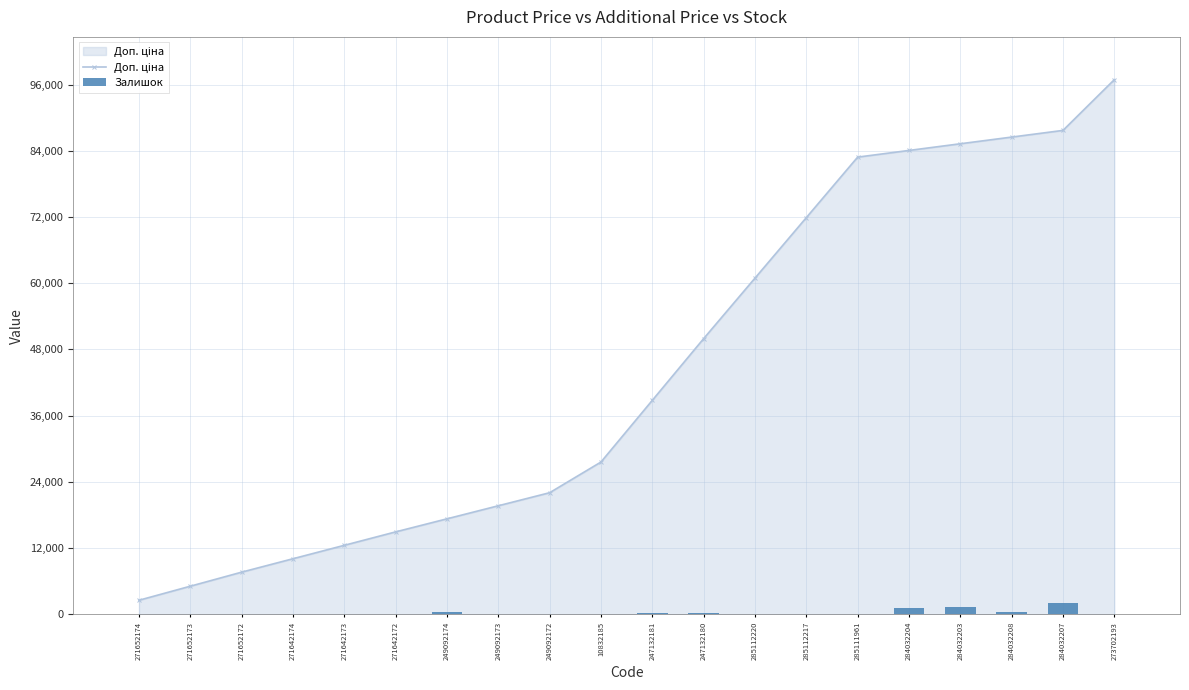

Which series has the widest spread of values?

Доп. ціна